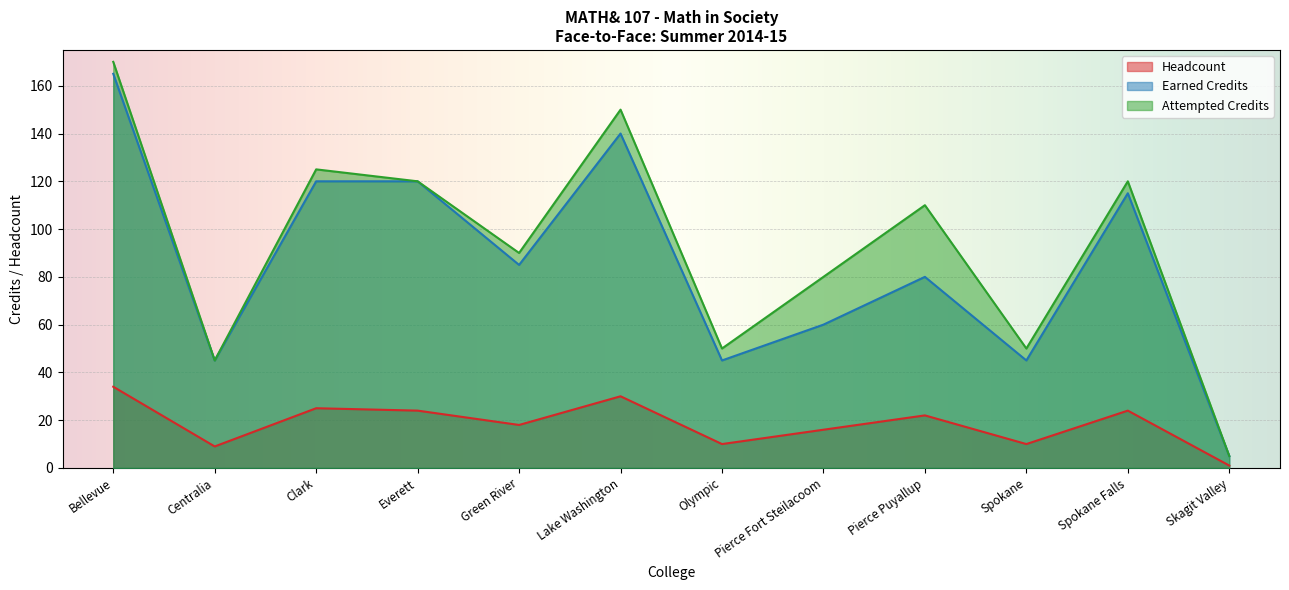

Count the number of categories in the chart.

12